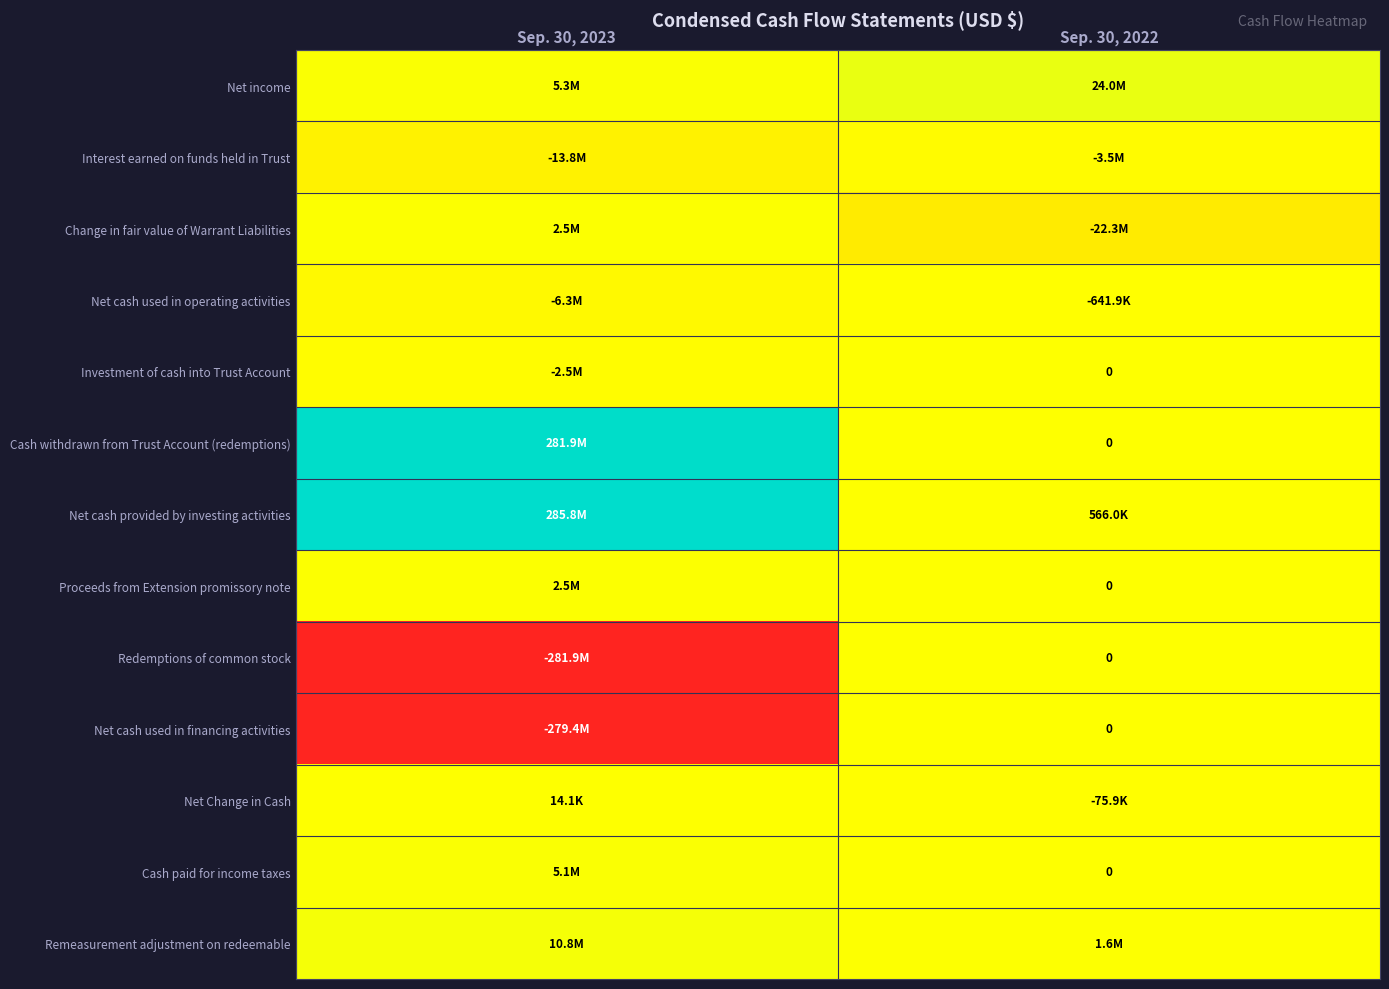

Is it true that Redemptions of common stock equals 0.3 at Sep. 30, 2022?

False